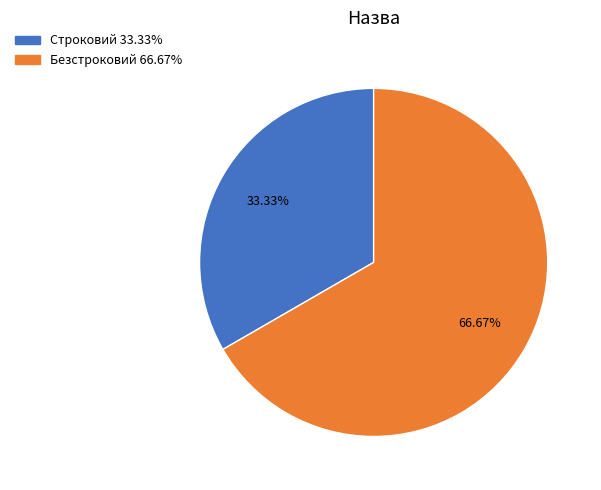

Which category has the biggest portion of the pie?

Безстроковий